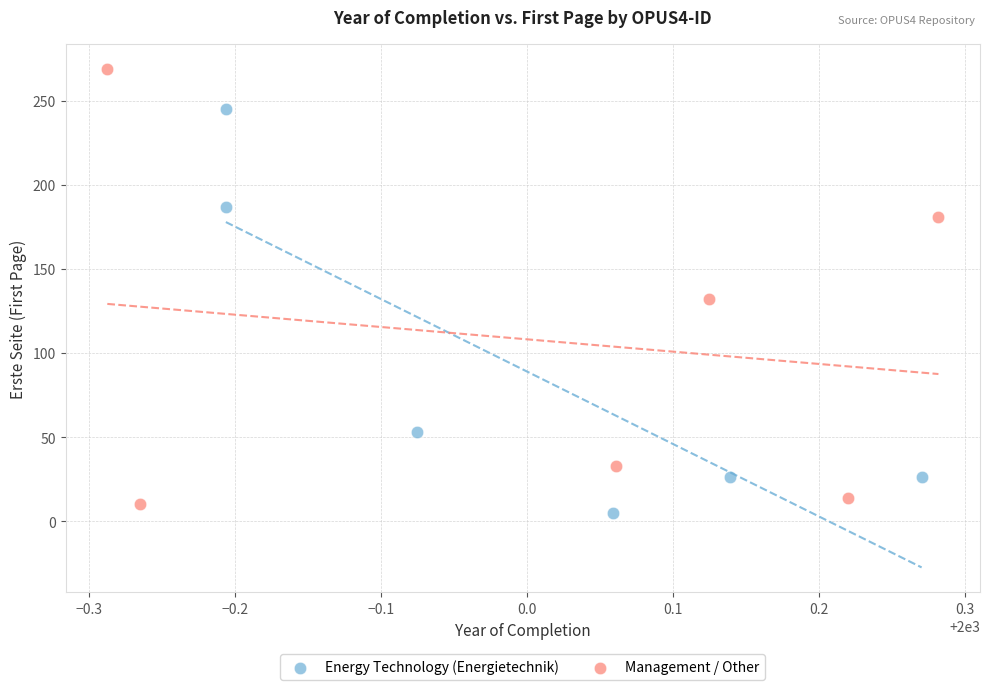

Which series contains the highest Y value?

Management / Other